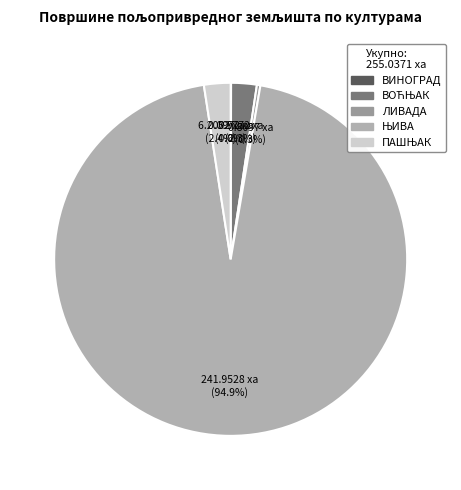

Is it true that ПАШЊАК is 13% of the pie?

False